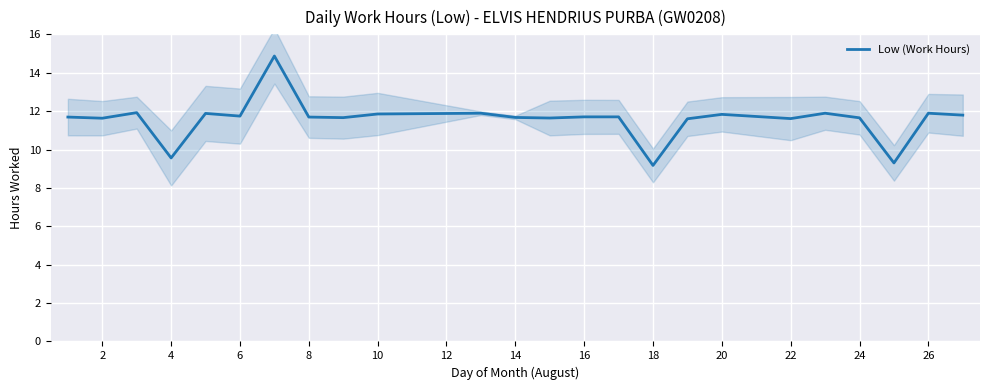

What is the highest value of the Low (Work Hours) series?

14.9